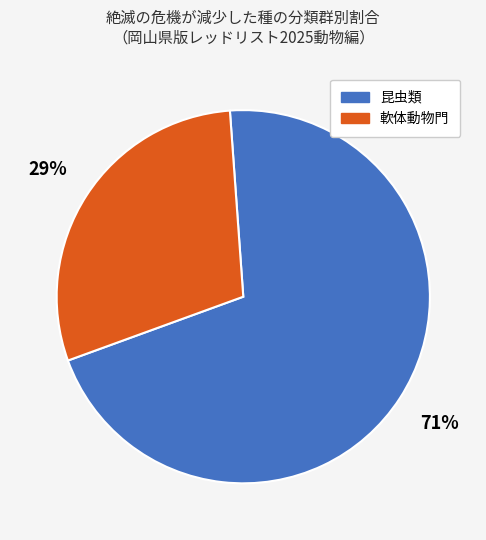

Which category has the biggest portion of the pie?

昆虫類